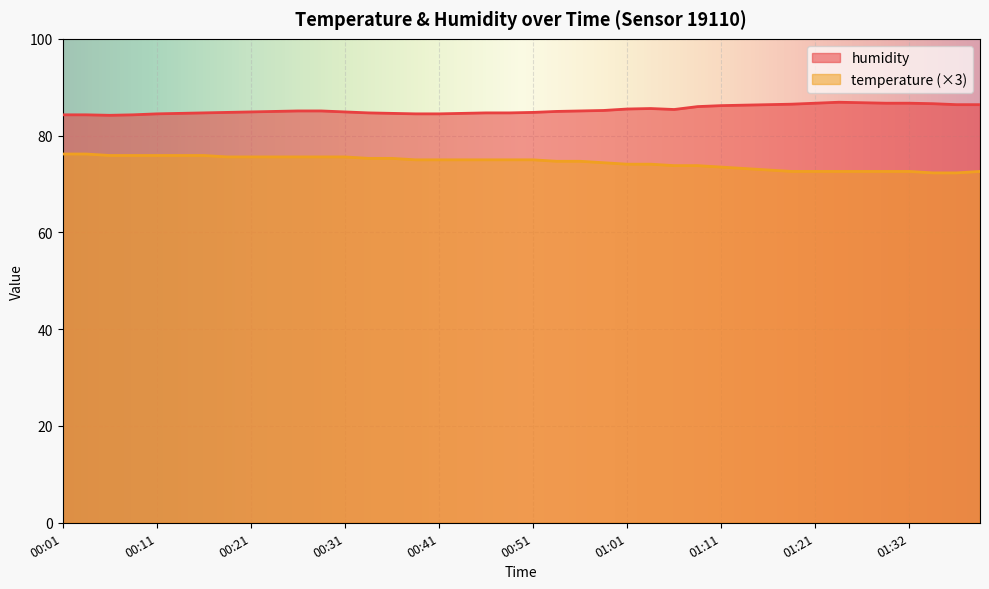

What is the sum of all temperature values?

2978.1